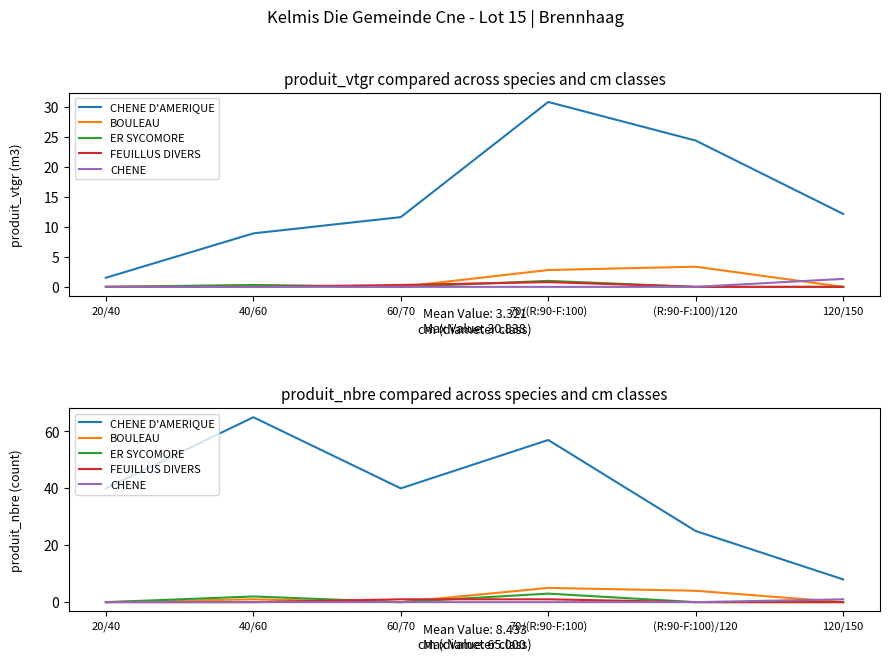

True or false: ER SYCOMORE has more than 1 interior local peaks.

True